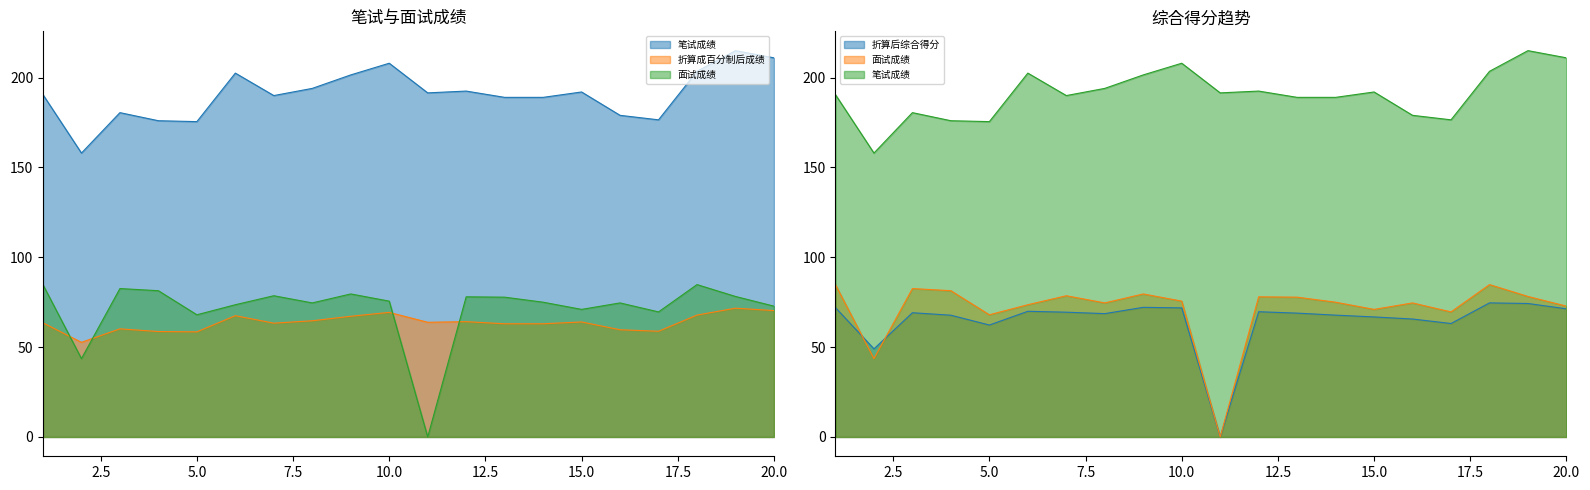

True or false: 折算成百分制后成绩 and 折算后综合得分 intersect in this chart.

True